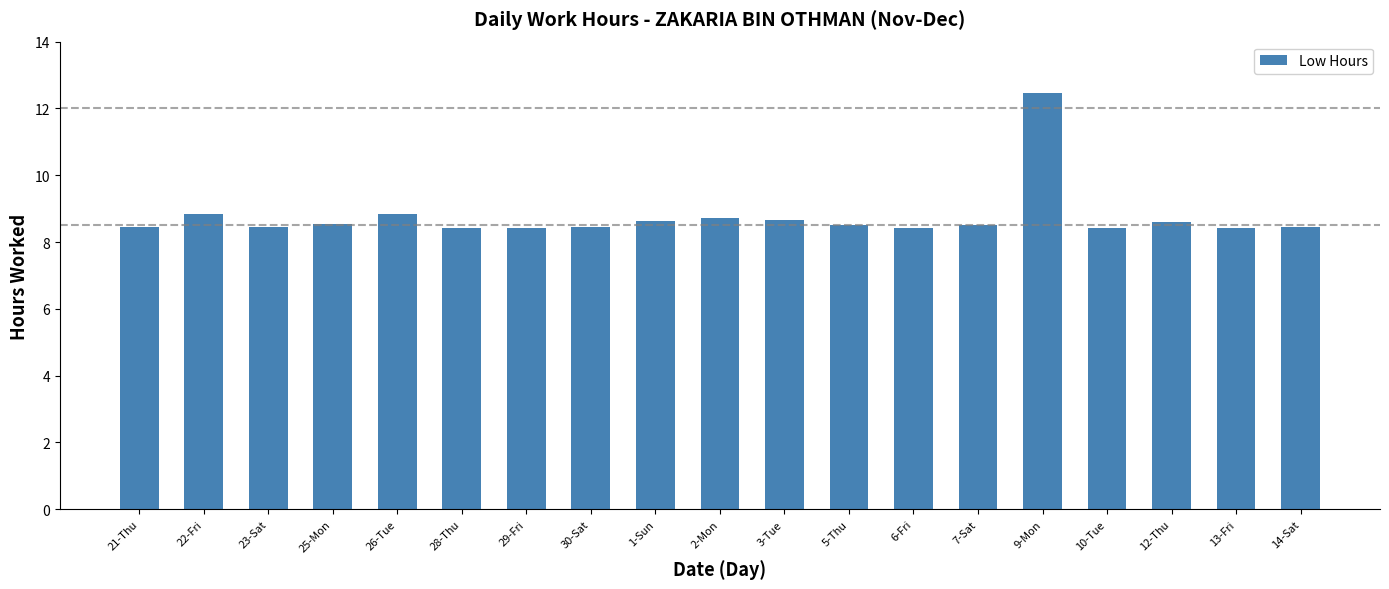

What position from the left is 13-Fri?

18